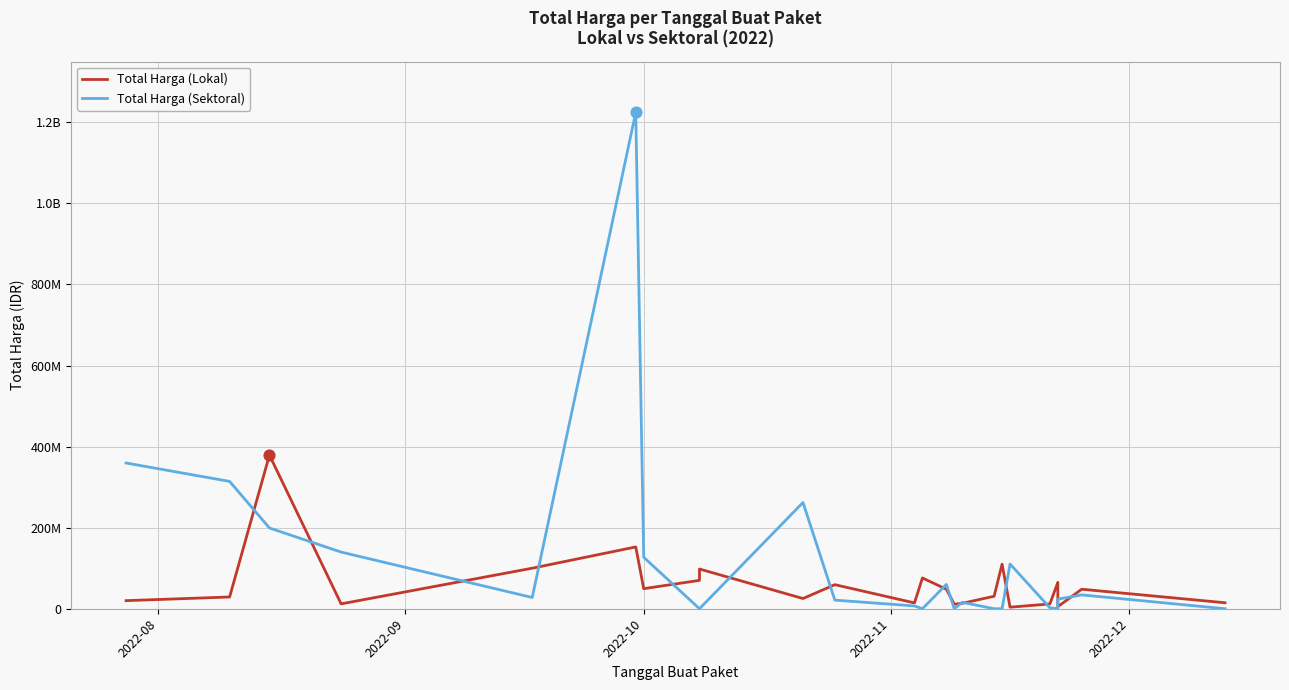

Which series has the largest Y range (max minus min)?

Total Harga (Sektoral)